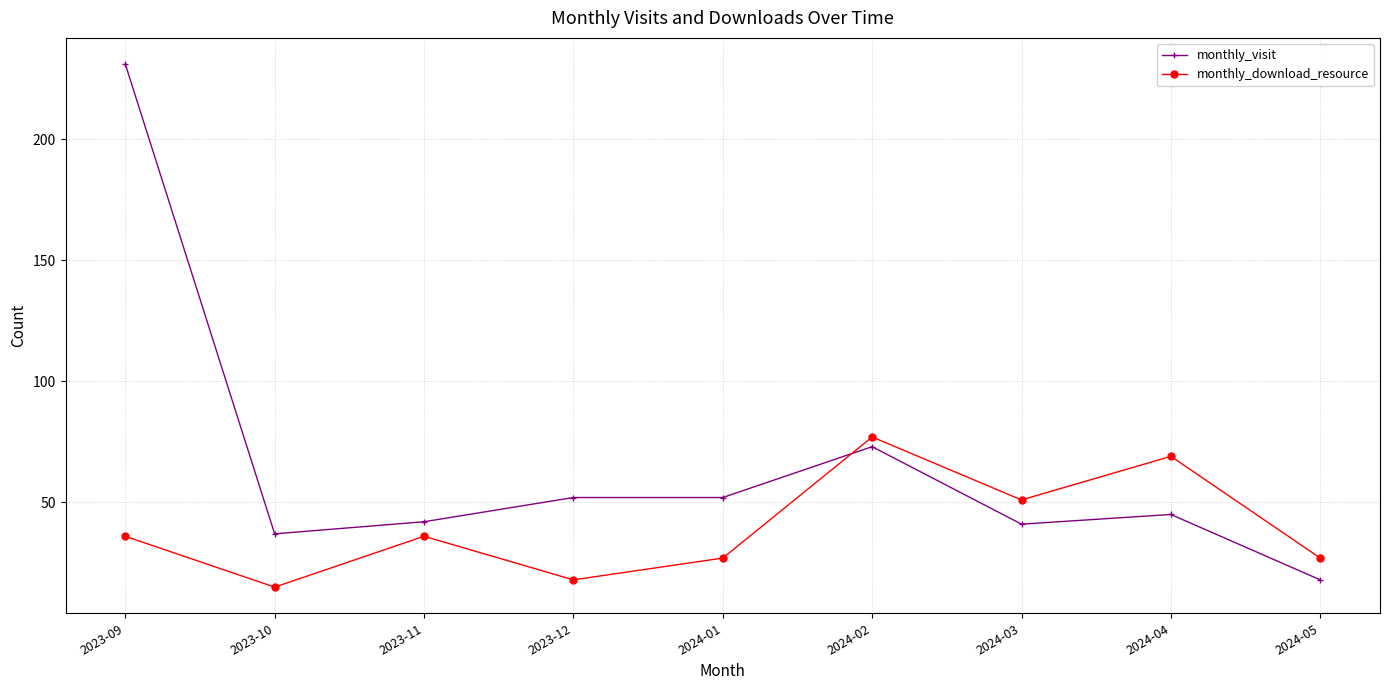

Rank the series by their average value, from highest to lowest.

monthly_visit, monthly_download_resource